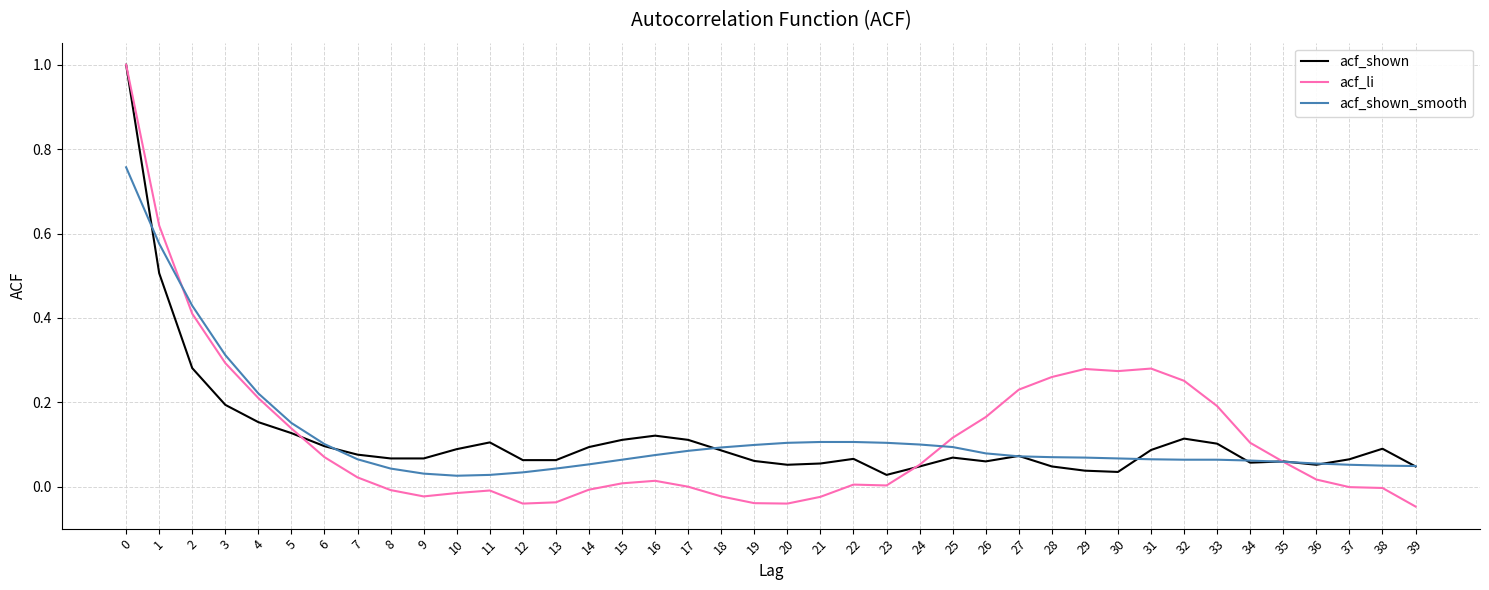

True or false: acf_li has a value of 0.0 at 7.

True